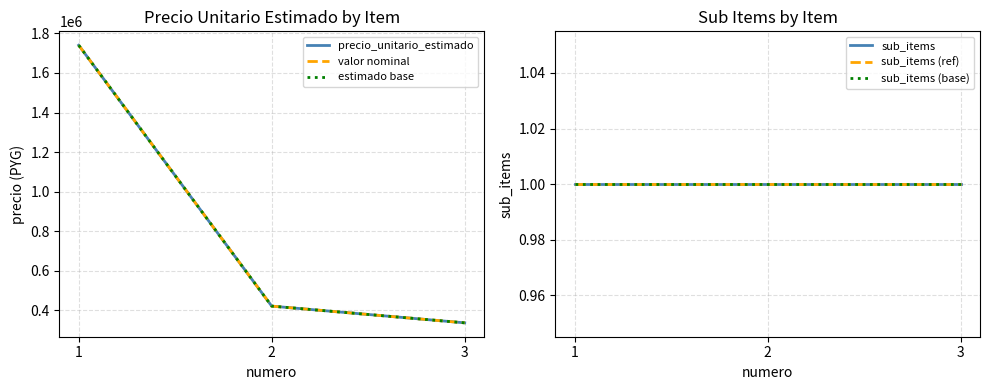

What is the difference between the highest and lowest values at 1?

1739999